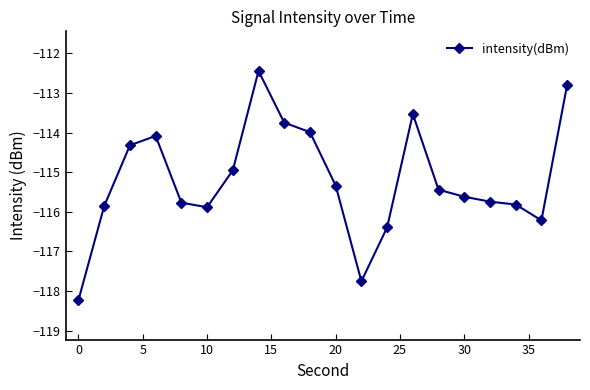

What is the difference between the maximum and minimum values?

5.8